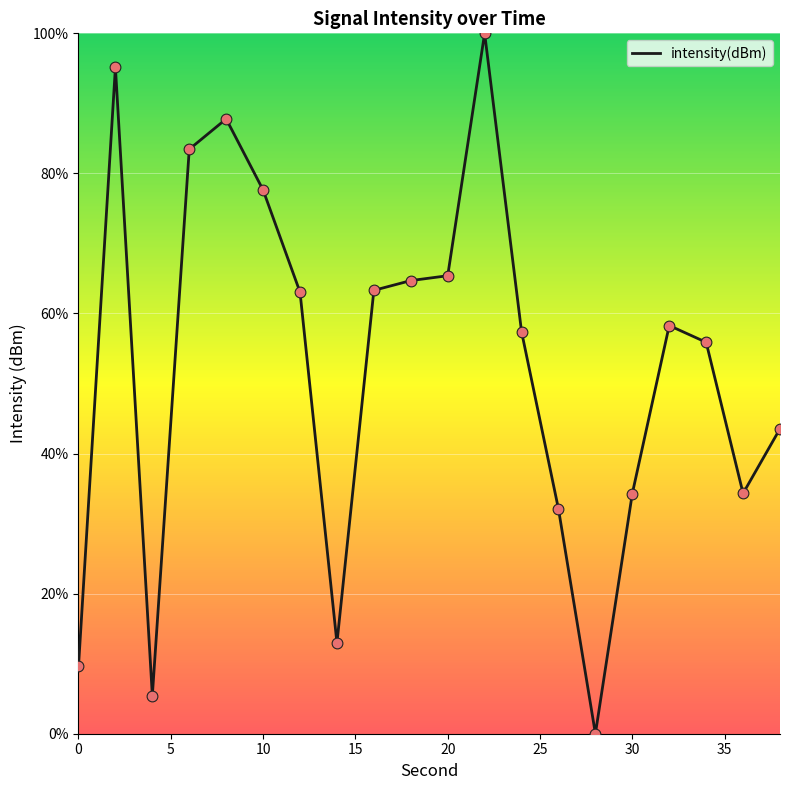

What is the maximum value shown in the chart?

100.0